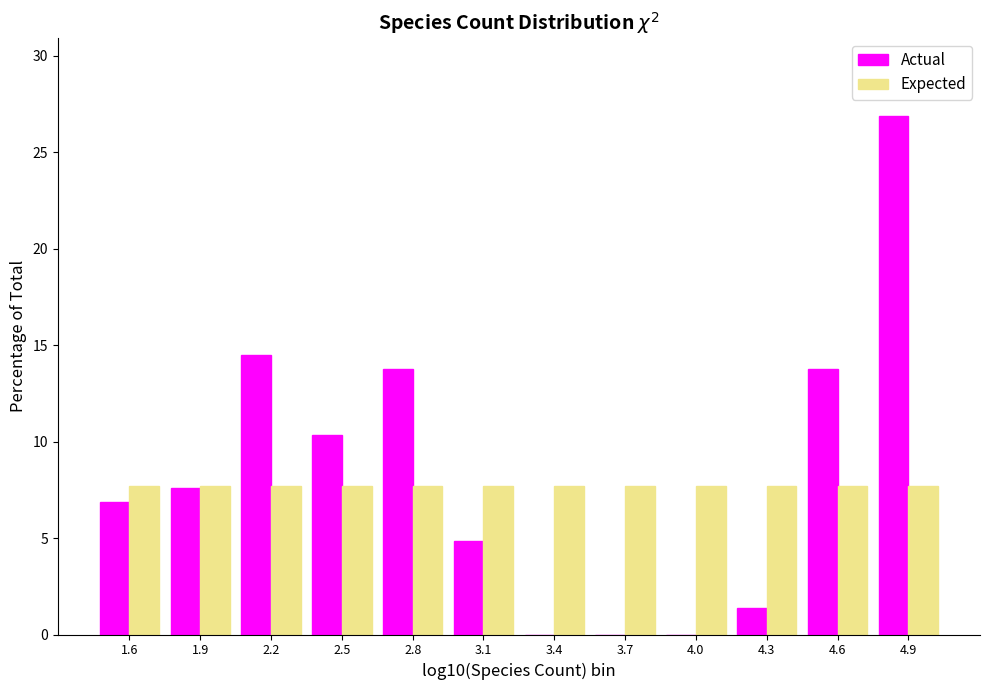

Reading left to right, what are all the values shown in this chart?

Actual: 1.6=6.9	1.9=7.6	2.2=14.5	2.5=10.3	2.8=13.8	3.1=4.8	3.4=0.0	3.7=0.0	4.0=0.0	4.3=1.4	4.6=13.8	4.9=26.9
Expected: 1.6=7.7	1.9=7.7	2.2=7.7	2.5=7.7	2.8=7.7	3.1=7.7	3.4=7.7	3.7=7.7	4.0=7.7	4.3=7.7	4.6=7.7	4.9=7.7